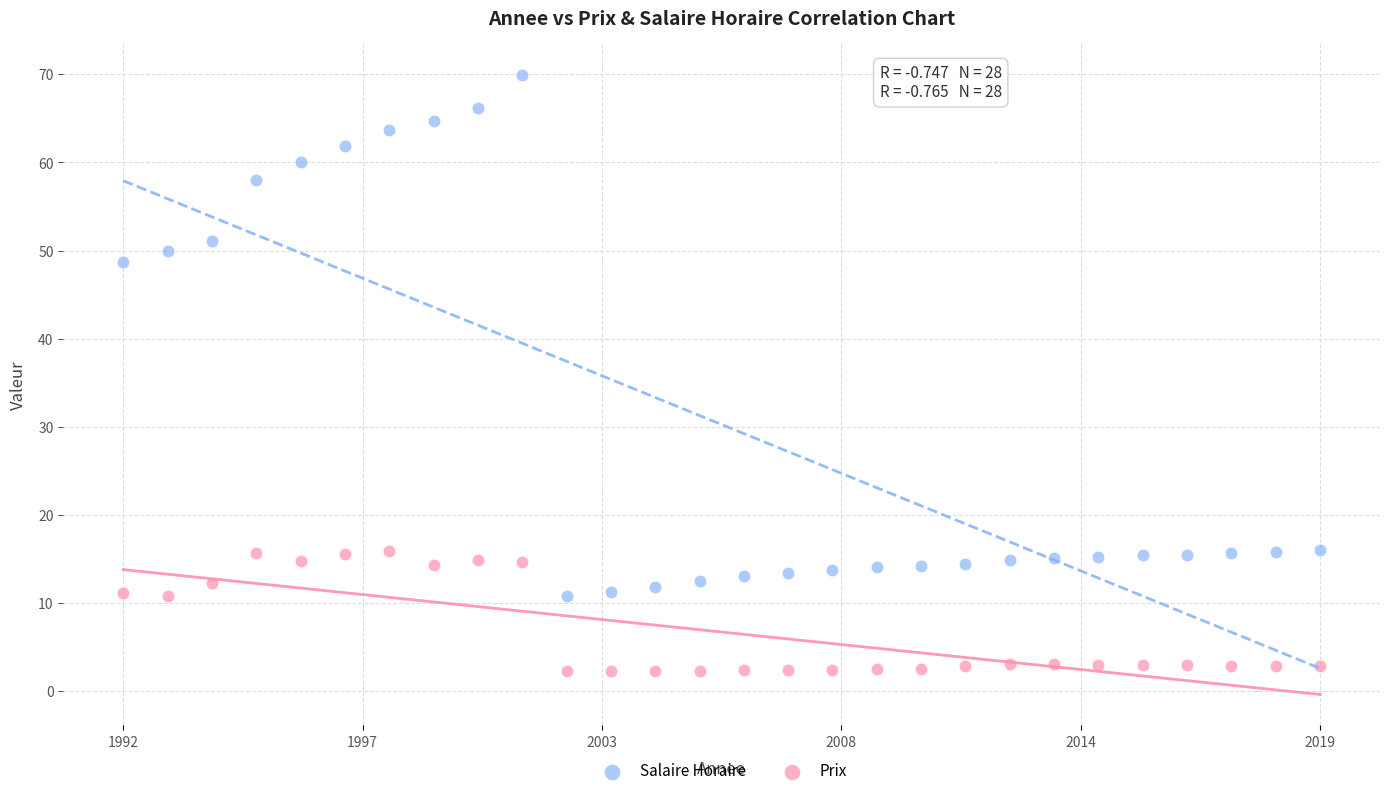

Which series reaches the minimum Y coordinate?

Prix